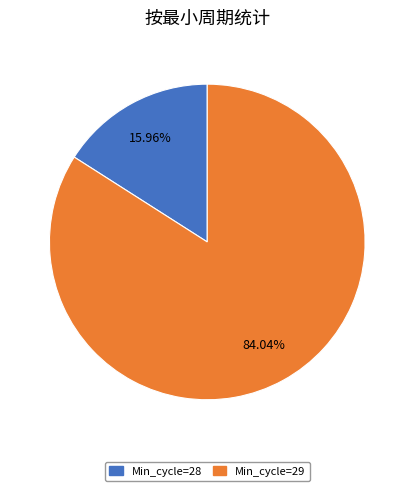

Does any single category account for the majority?

Yes